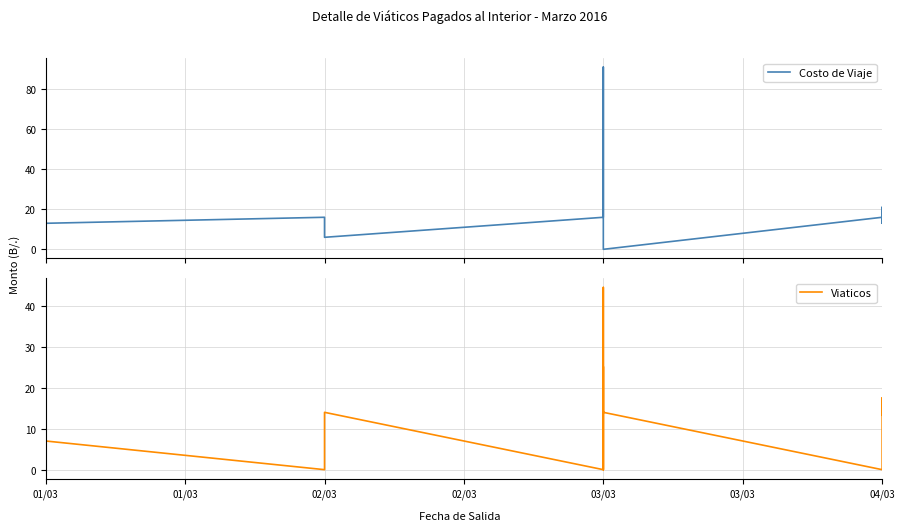

How many lines are shown in the chart?

2